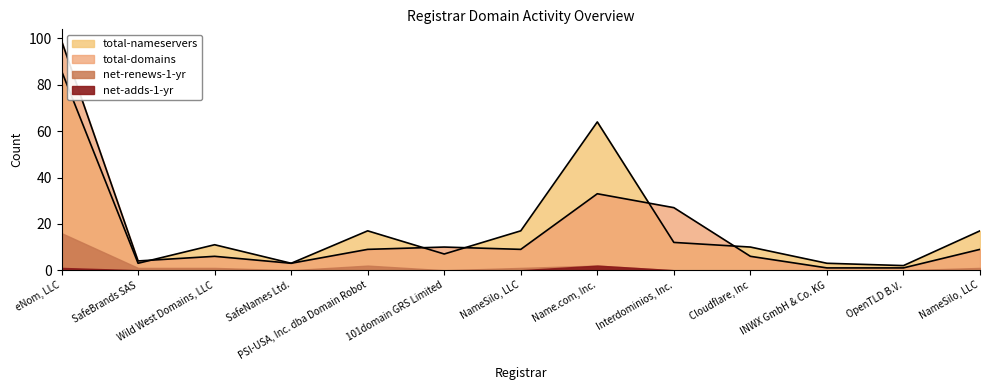

Where do total-domains and total-nameservers first cross each other?

SafeBrands SAS and Wild West Domains, LLC